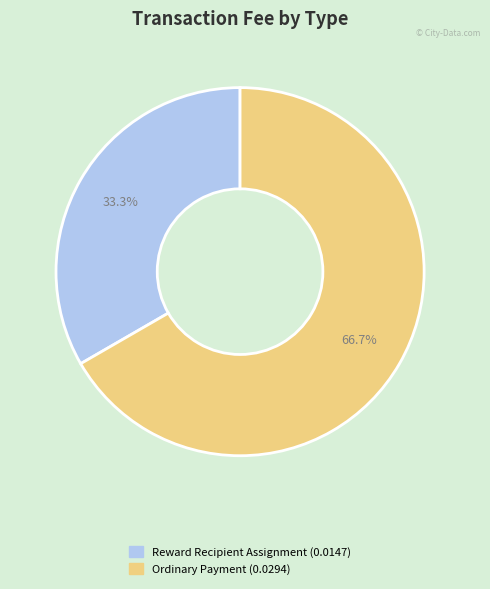

Count the number of slices in the pie.

2